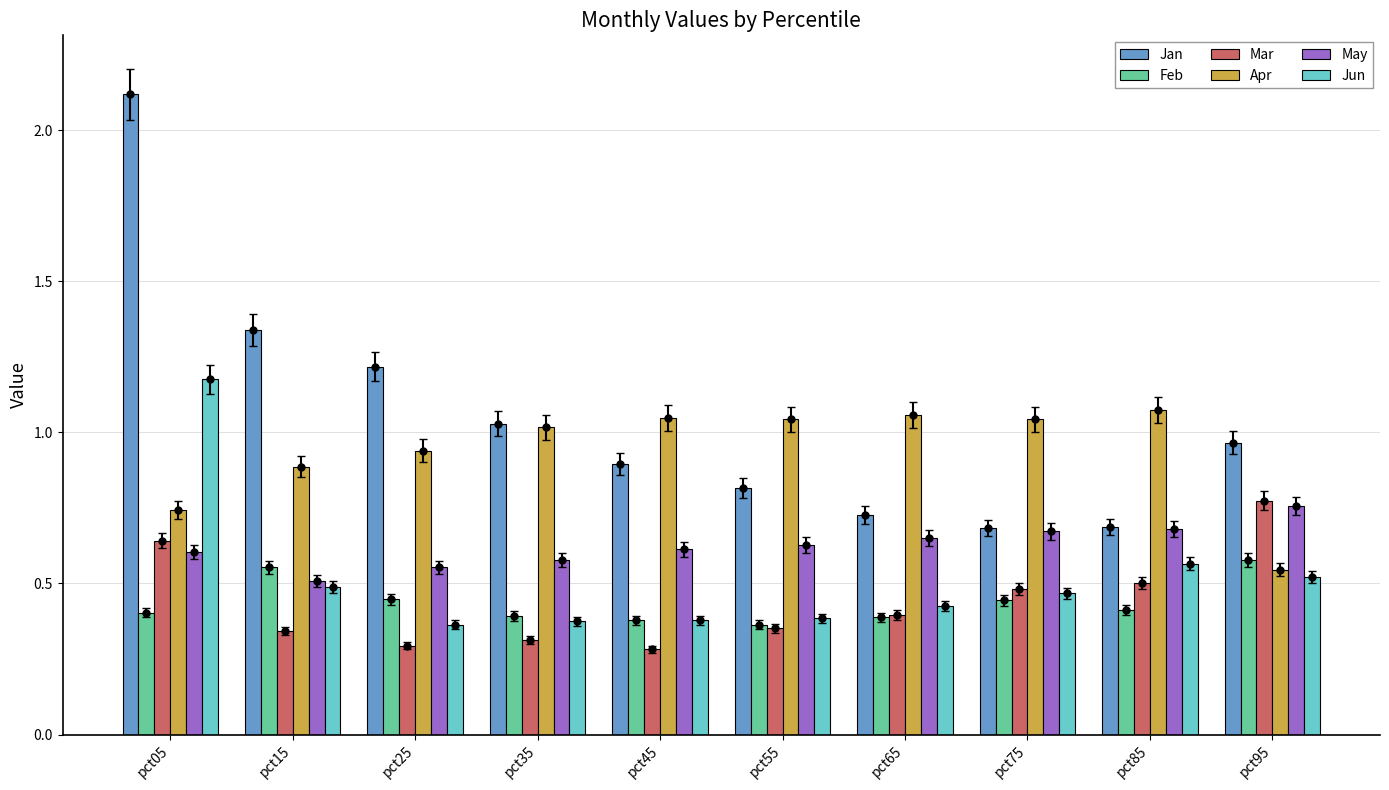

Is the value of Feb at pct45 greater than the value of Apr at pct85?

No